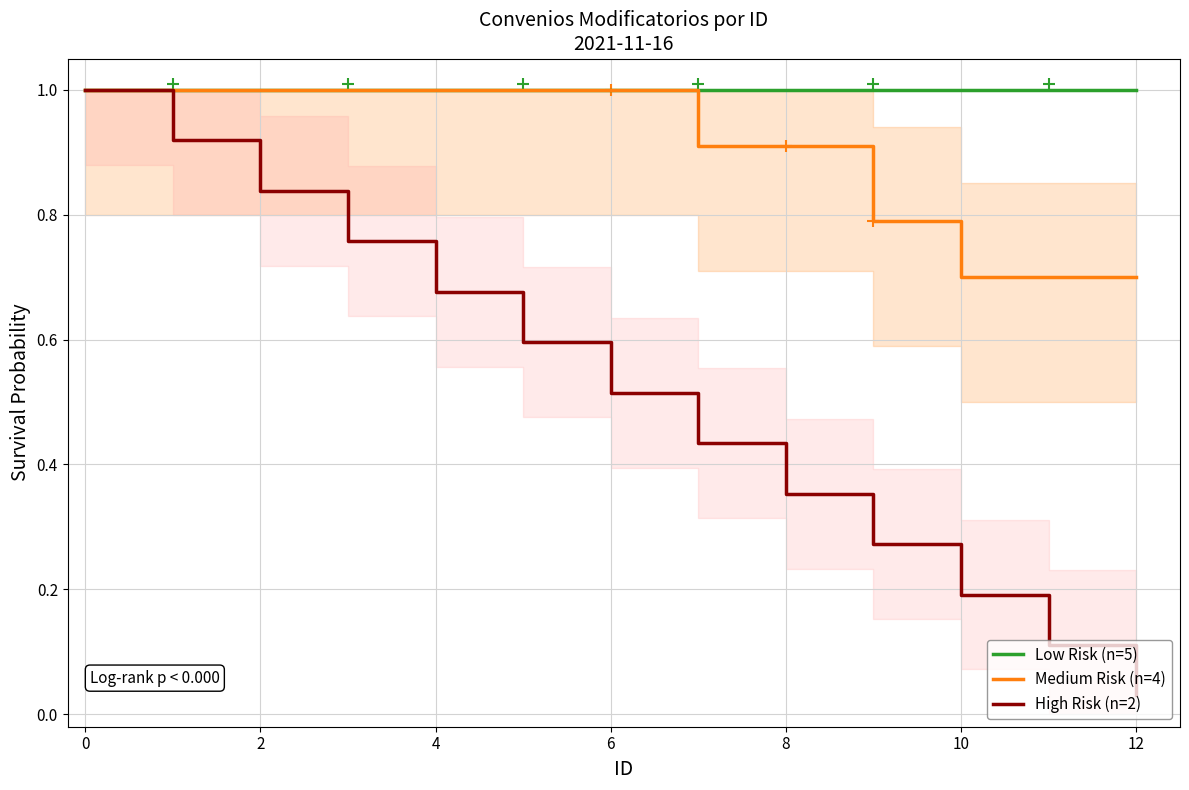

What is the average value of the Medium Risk (n=4) series?

0.9